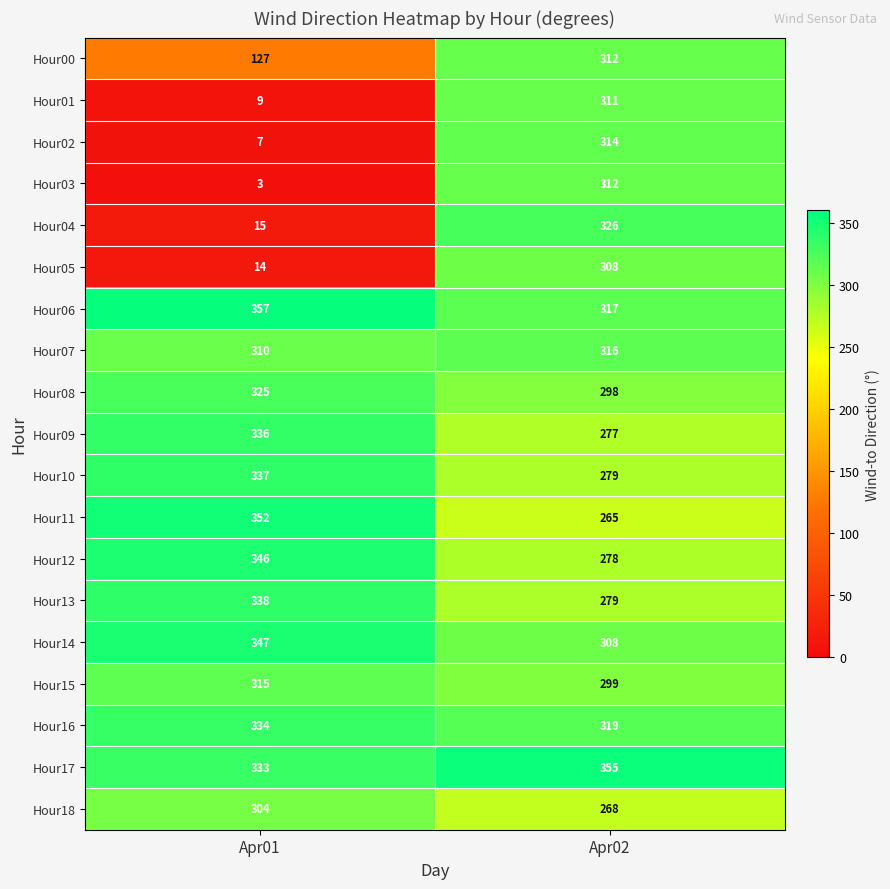

What is the approximate value of Hour18 at Apr01?

304